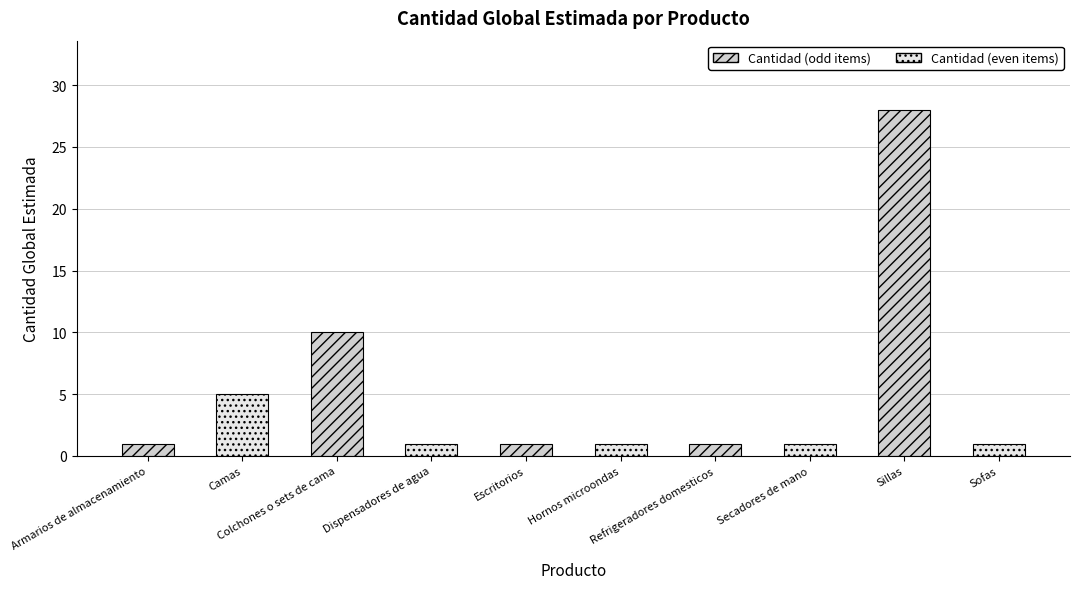

Approximately how many times larger is the value at Sofas compared to Refrigeradores domesticos?

1.0